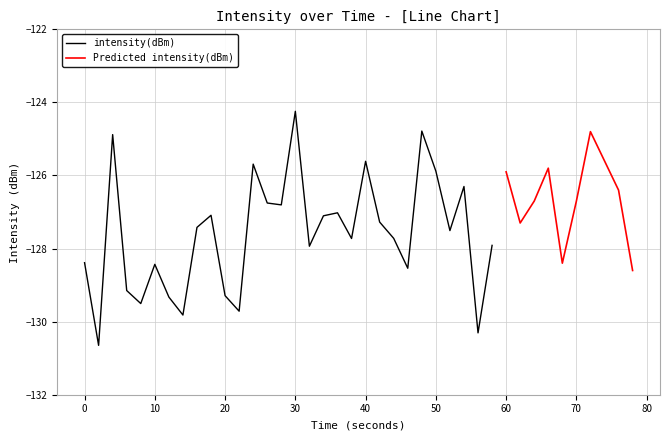

What are all the series names shown in the legend?

intensity(dBm), Predicted intensity(dBm)